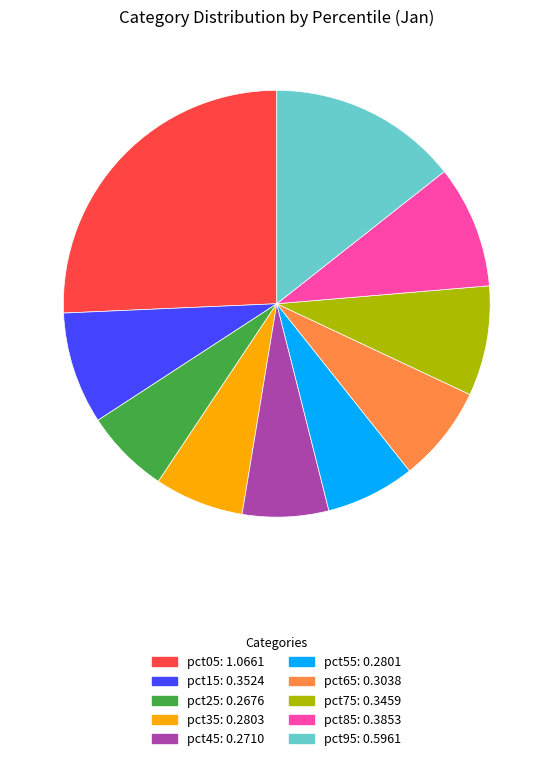

Is it true that pct35 is 7% of the pie?

True